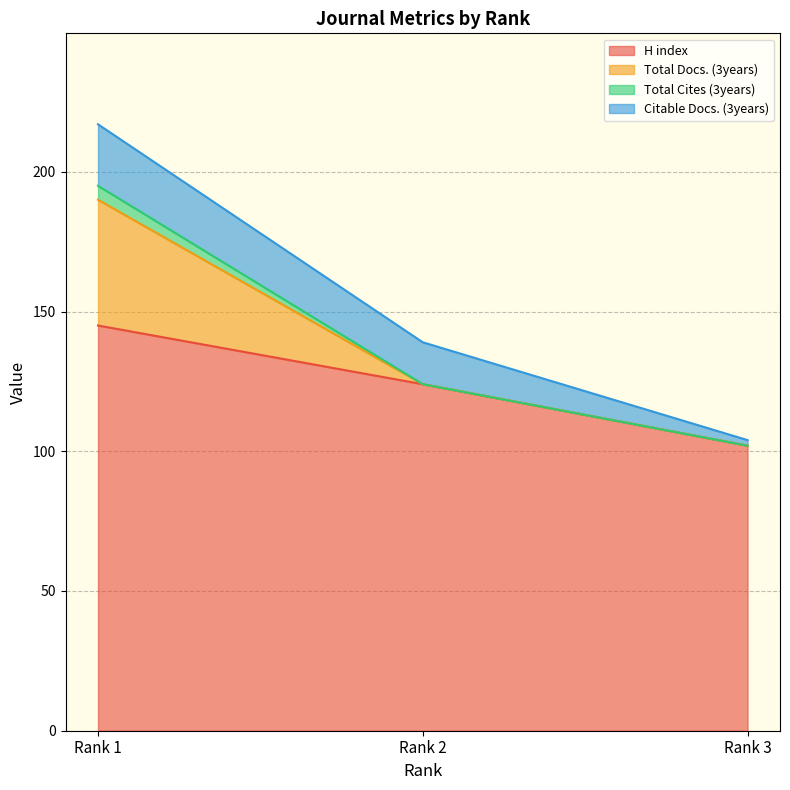

How many values in the Citable Docs. (3years) series are below 15?

1